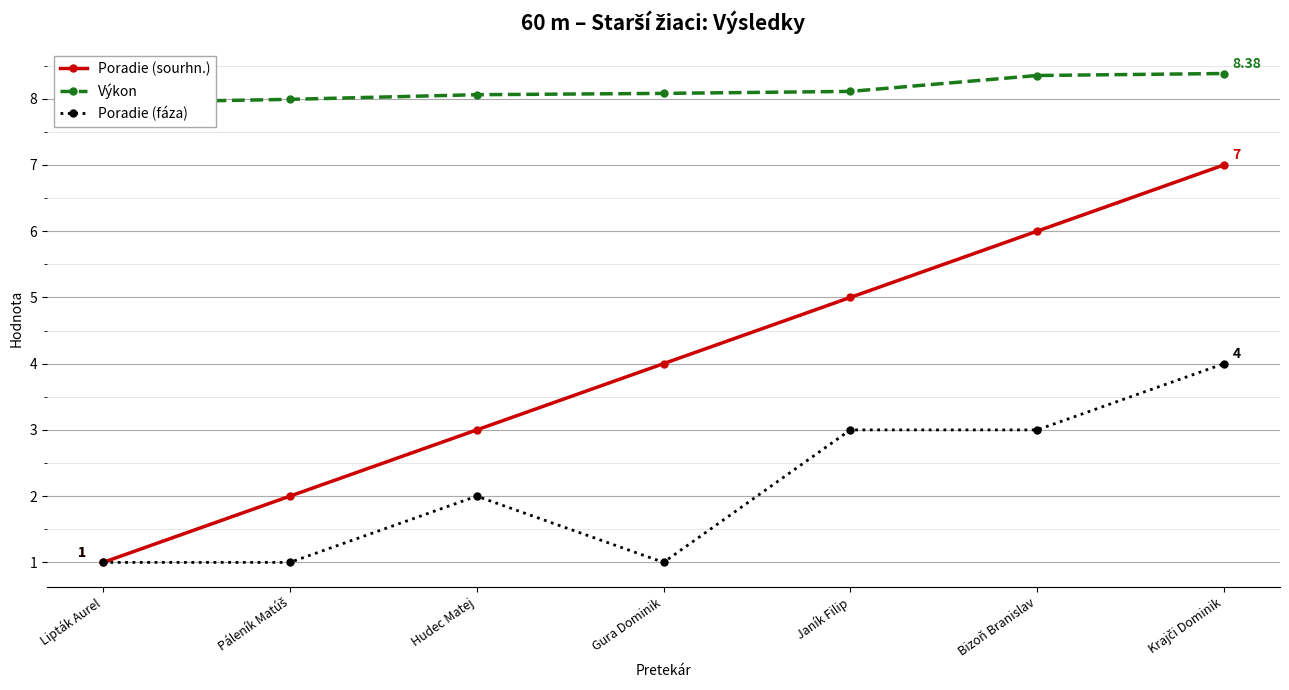

True or false: Poradie (fáza) and Poradie (sourhn.) intersect in this chart.

False